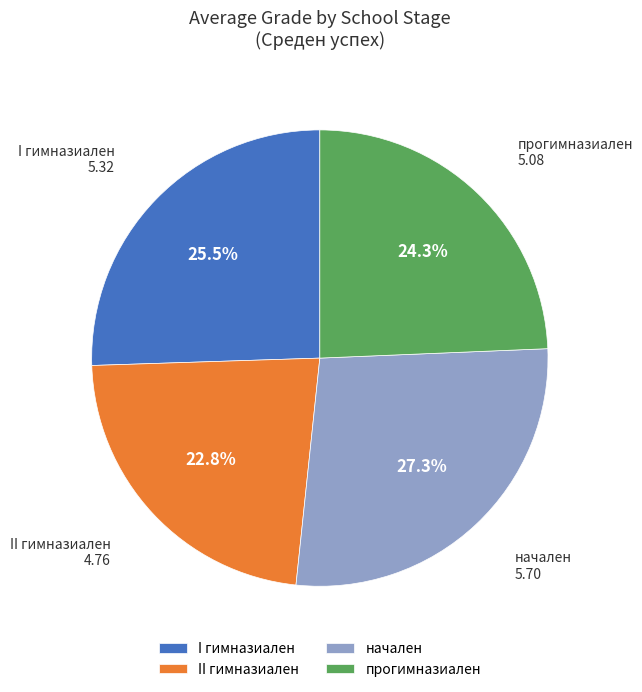

Count the number of slices in the pie.

4